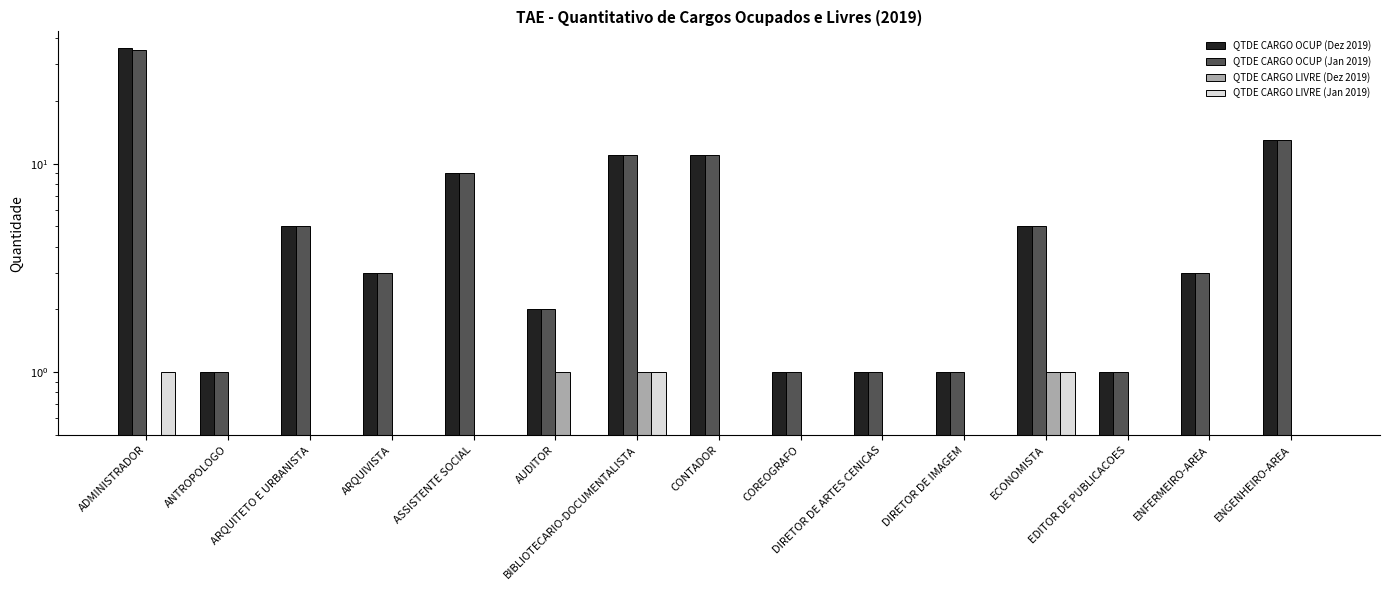

What is the difference between the second highest and second lowest values in the QTDE CARGO LIVRE (Jan 2019) series?

1